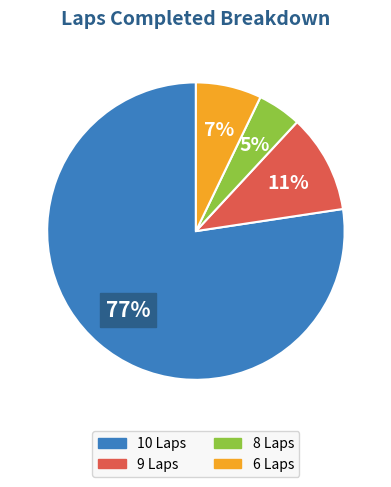

Does any single category account for the majority?

Yes